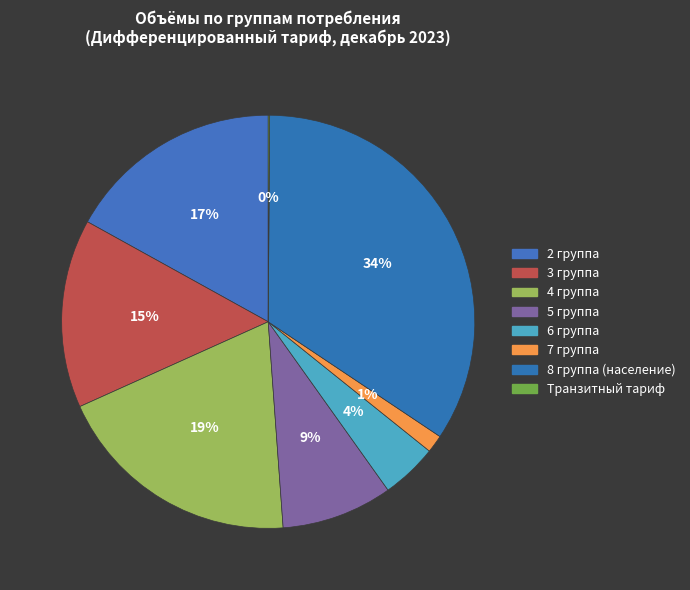

Does 2 группа account for over 50% of the chart?

No